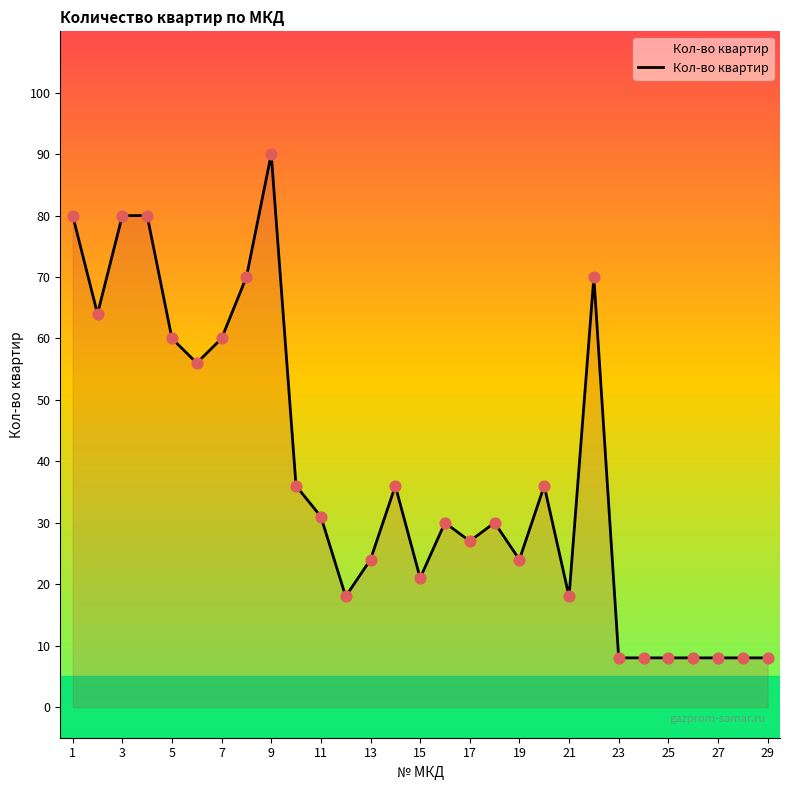

What is the minimum value shown in the chart?

8